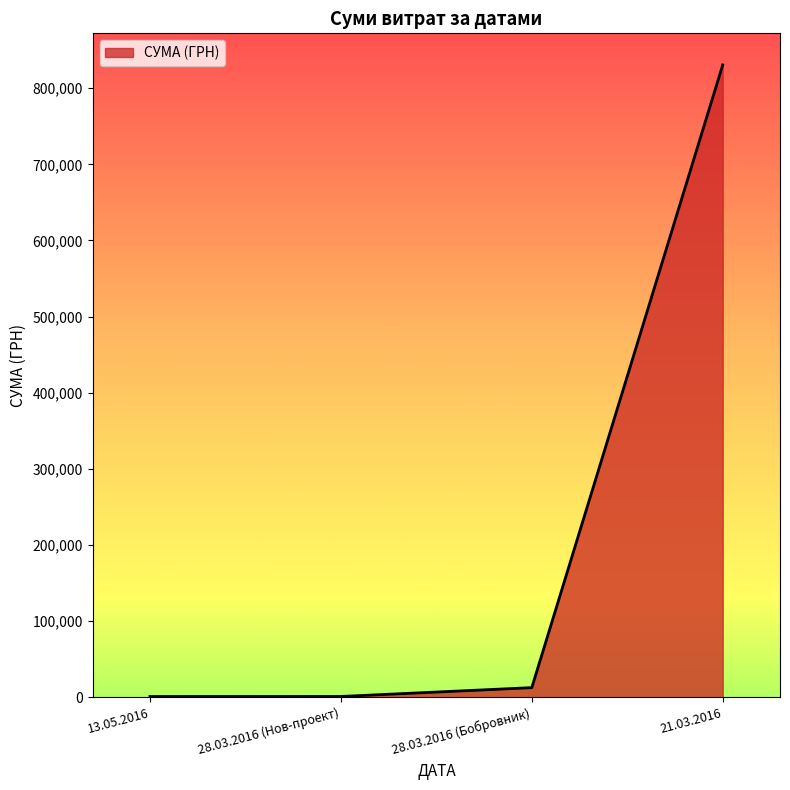

Where is the data nearest to the value 415762?

28.03.2016 (Бобровник)